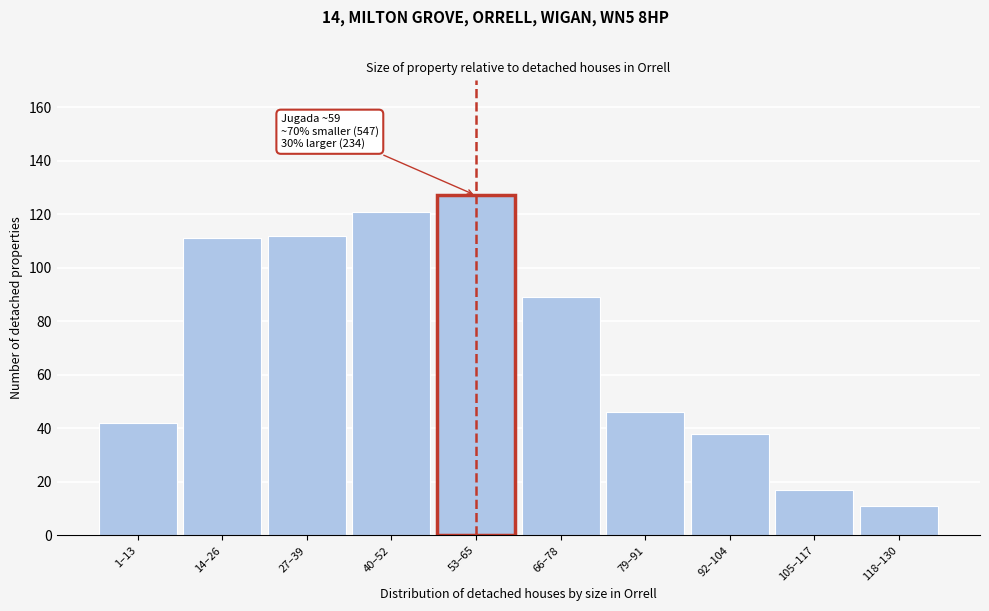

Reading right to left, extract all data points from this chart.

118–130=11	105–117=17	92–104=38	79–91=46	66–78=89	53–65=127	40–52=121	27–39=112	14–26=111	1–13=42